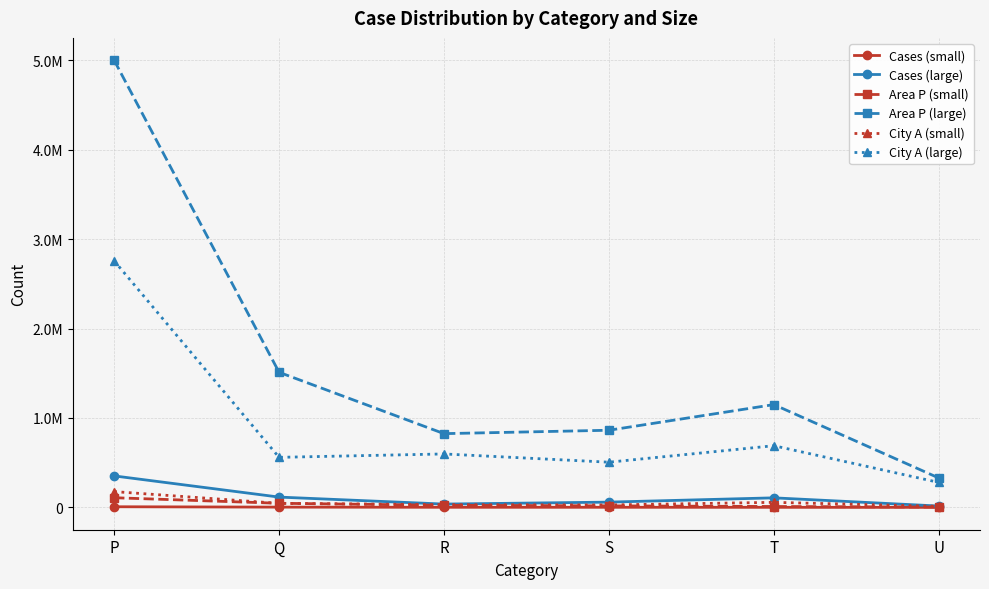

What is the total value across all series at T?

2013196